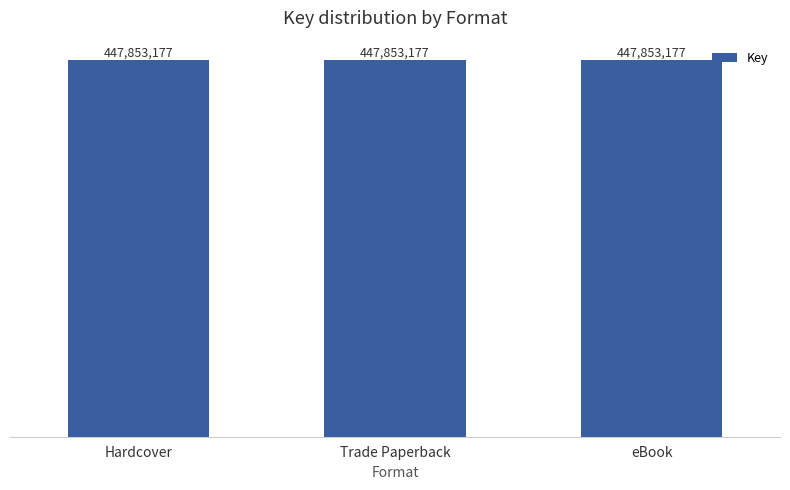

At which category does the chart reach its minimum across all series?

Hardcover